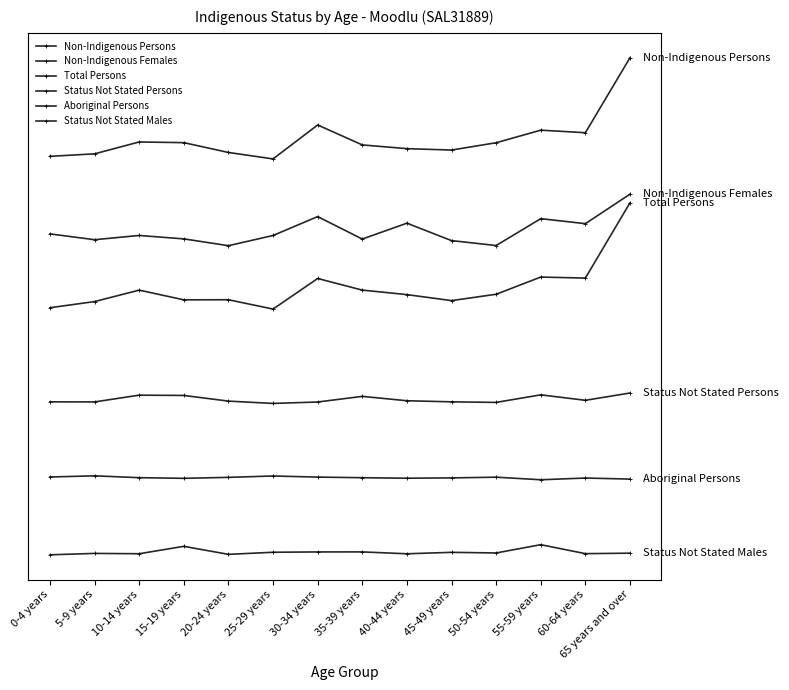

True or false: Non-Indigenous Persons and Aboriginal Persons intersect in this chart.

False